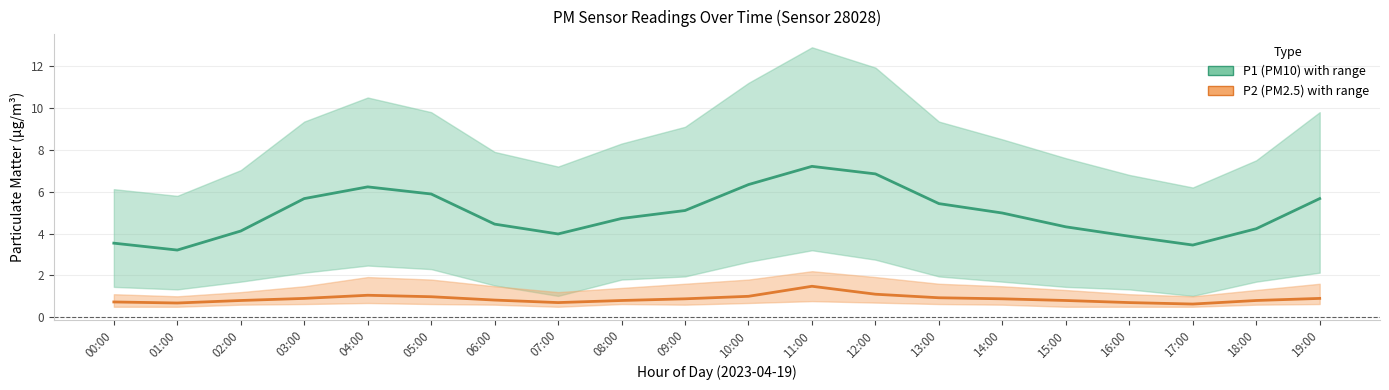

The value of P2 (PM2.5) at 07:00 is 0.3. True or false?

False